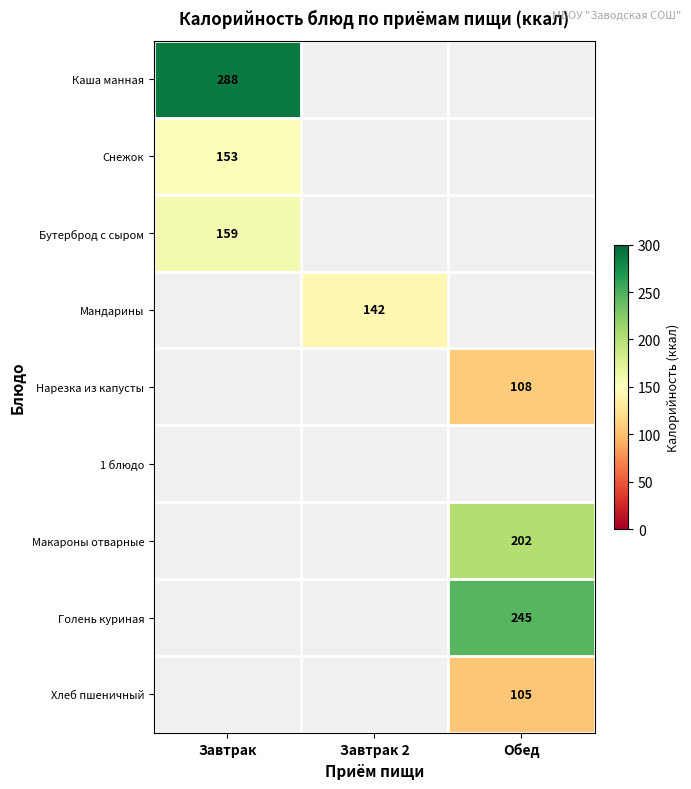

The value of Снежок at Завтрак is 66.4. True or false?

False